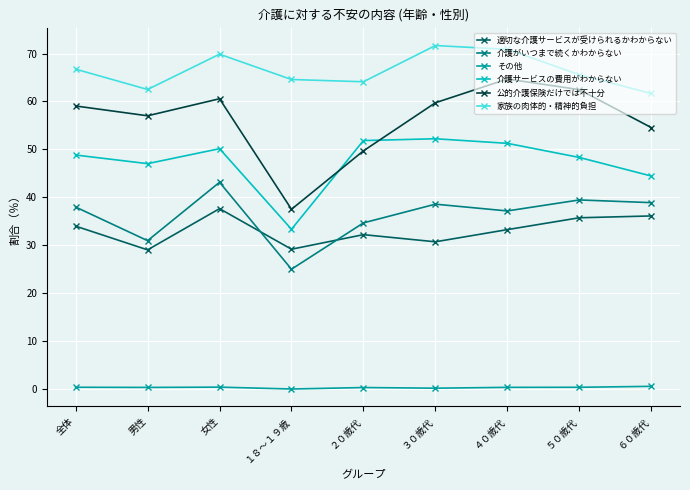

What are all the series names shown in the legend?

適切な介護サービスが受けられるかわからない, 介護がいつまで続くかわからない, その他, 介護サービスの費用がわからない, 公的介護保険だけでは不十分, 家族の肉体的・精神的負担